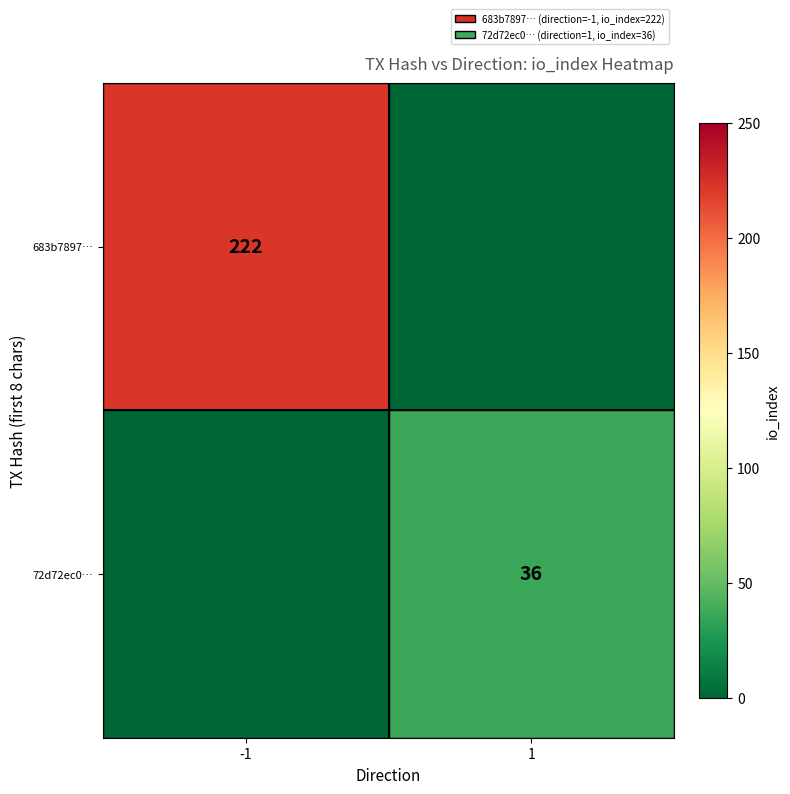

At how many categories does at least one series exceed 211?

1